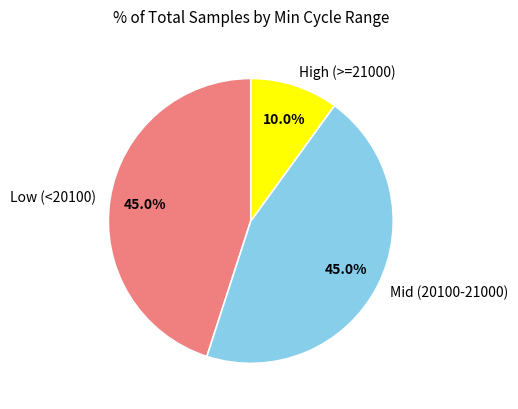

How many slices are in this pie chart?

3